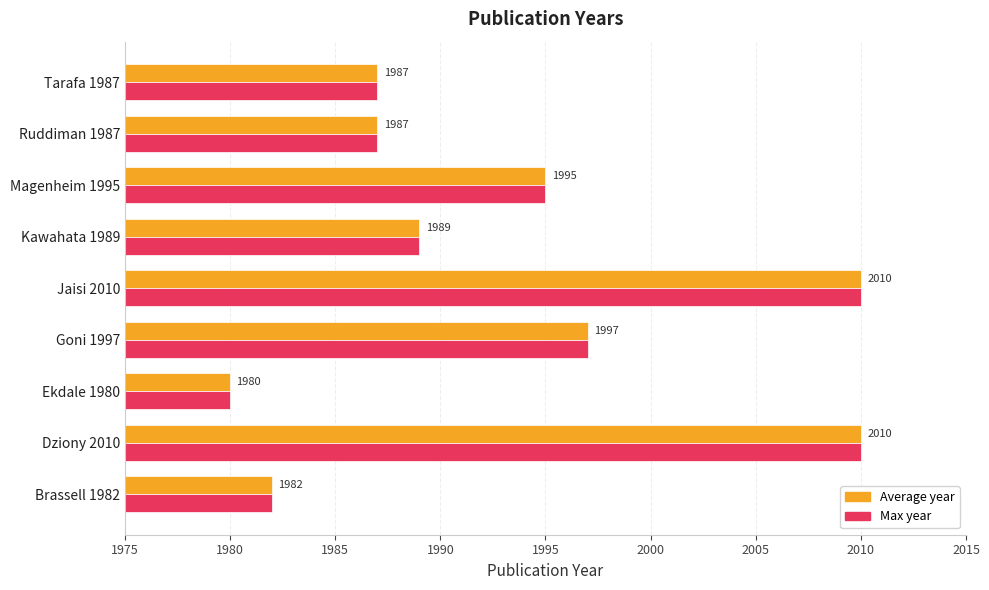

What is the total value across all series at Magenheim 1995?

3990